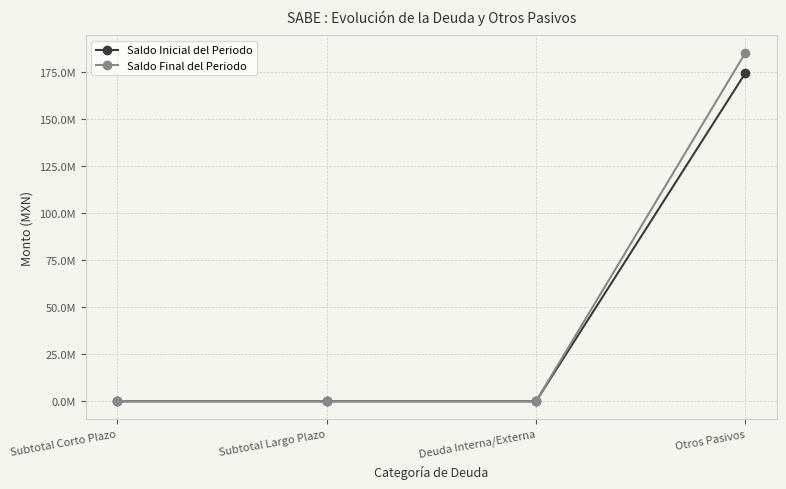

Where is Saldo Final del Periodo nearest to the value 92706857?

Subtotal Corto Plazo